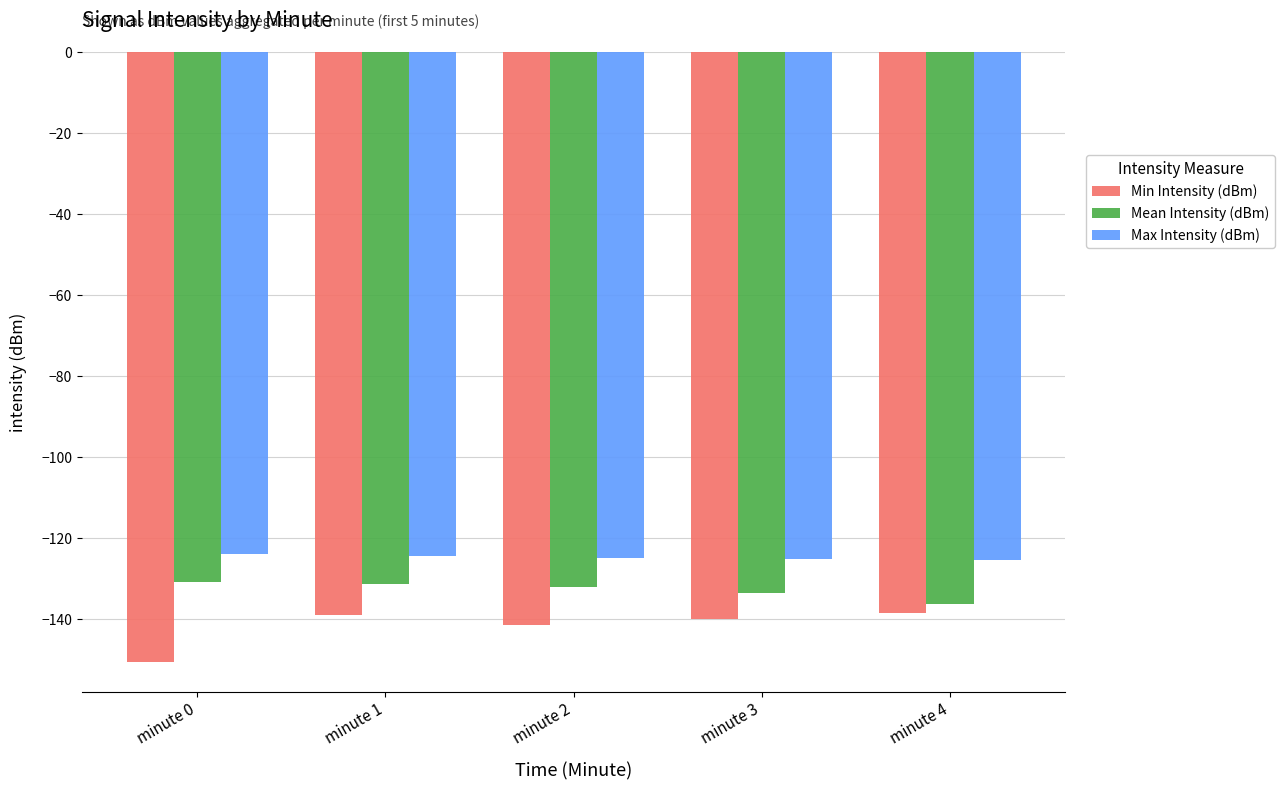

What is the minimum value for Min Intensity (dBm)?

-150.4